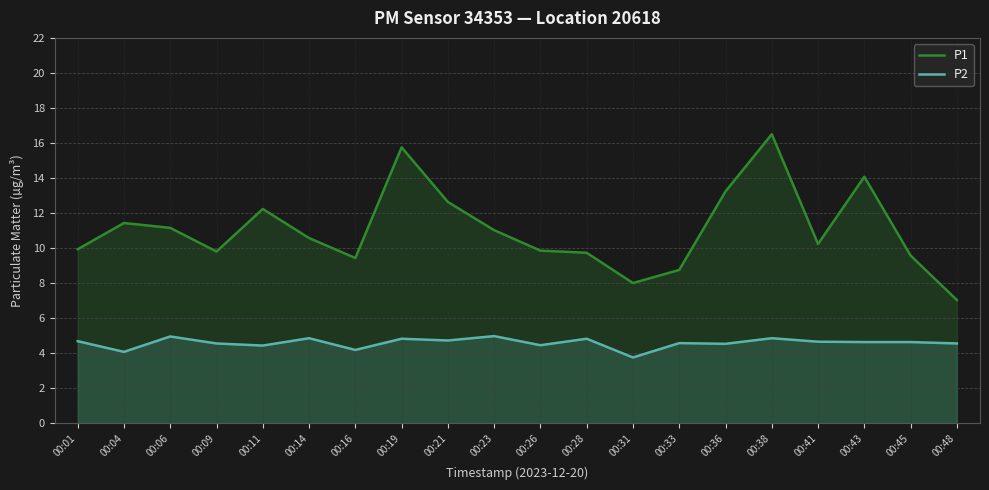

Does the chart display data point markers on the line(s)?

No